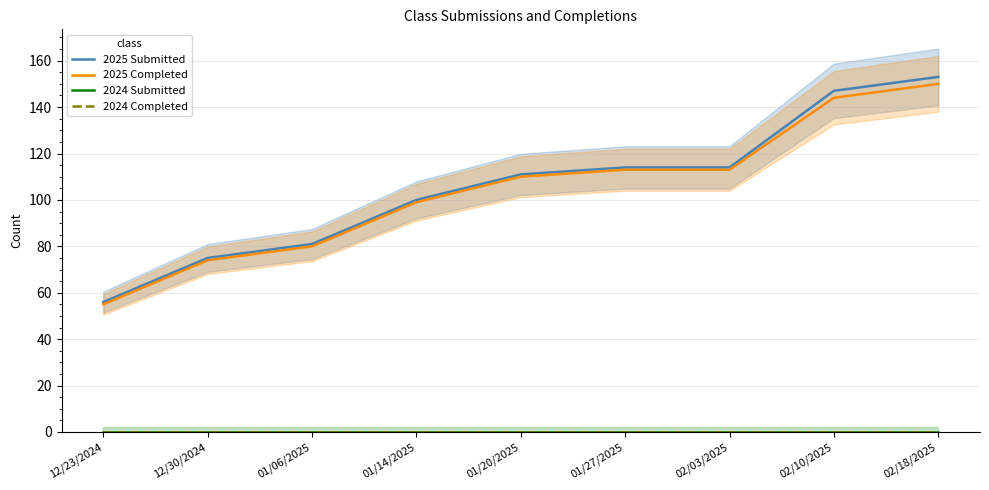

What is the value of the 2025 Submitted point at the 9th from the left?

153